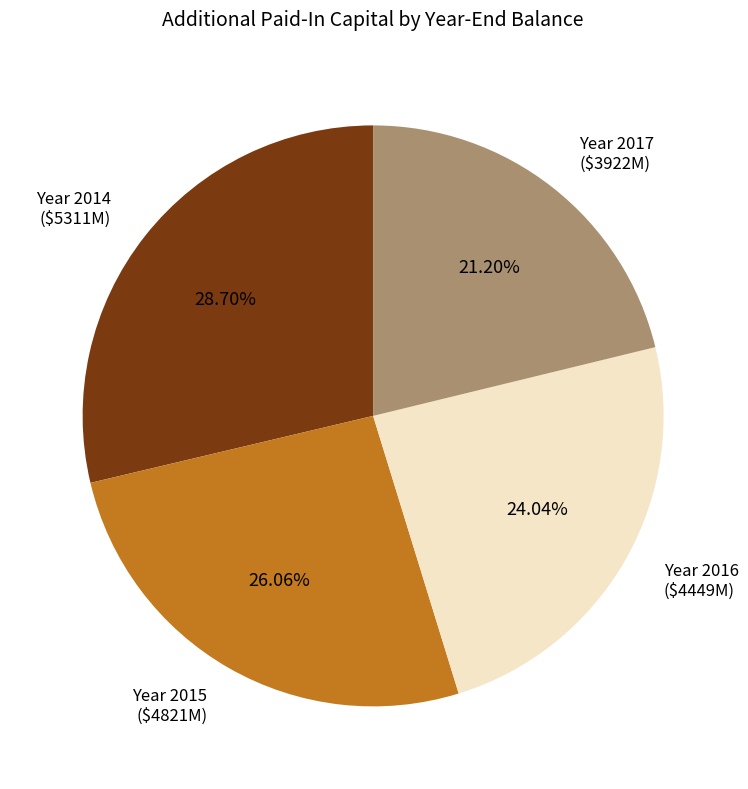

Is there a majority slice in this chart?

No